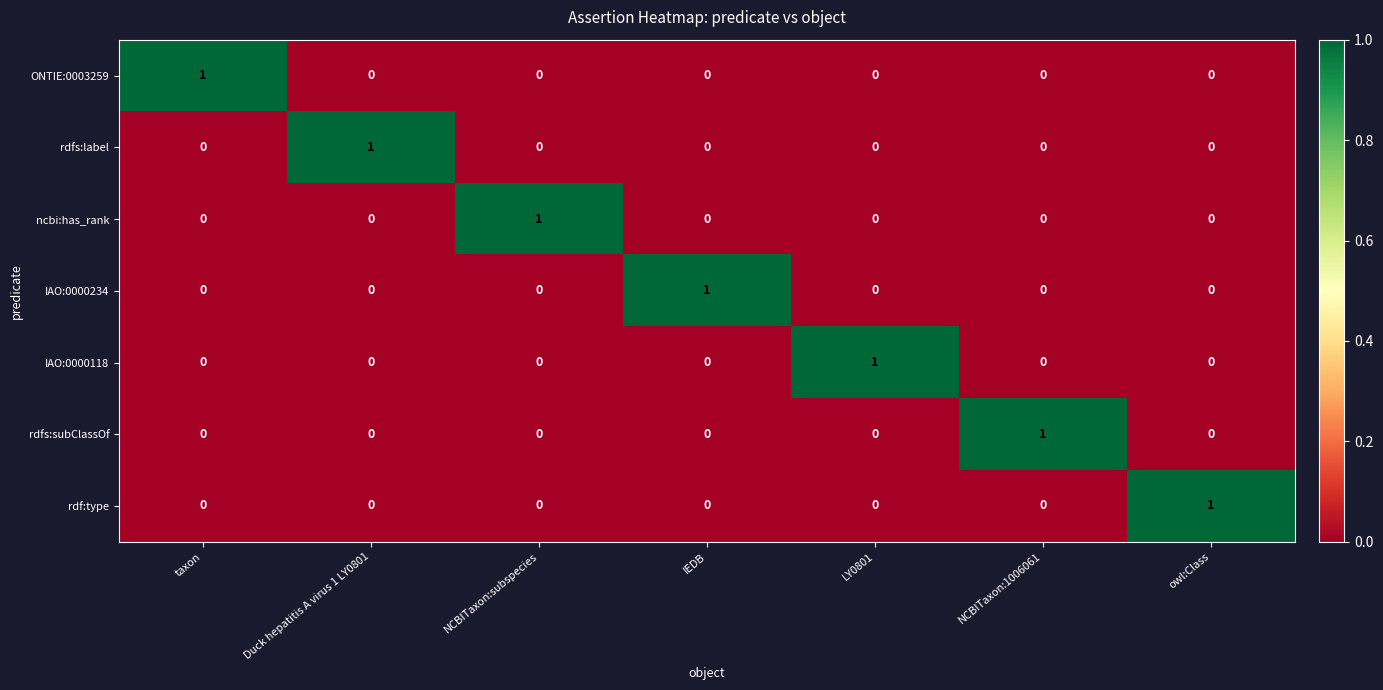

True or false: rdfs:label has a value of 0 at LY0801.

True